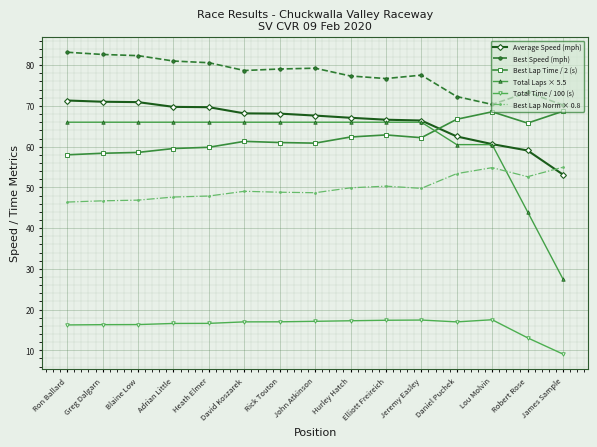

What is the total value across all series at Daniel Puchek?

332.4